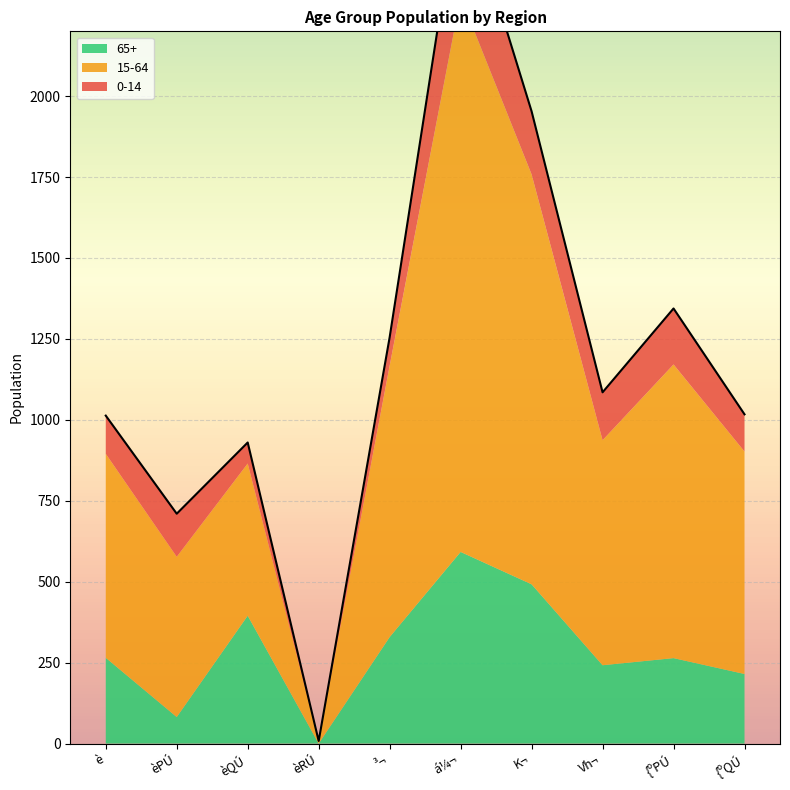

True or false: 15-64 has more than 0 points higher than both neighbors.

True